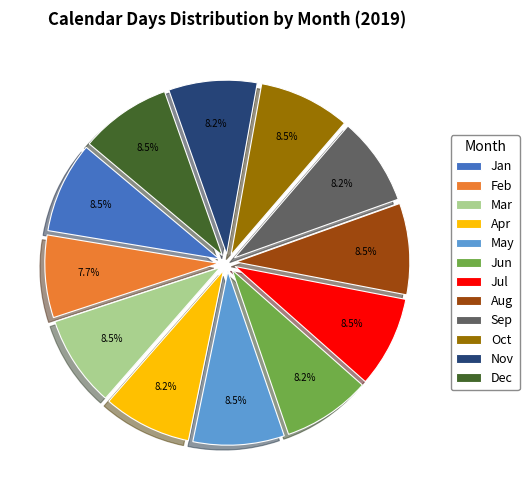

Combined, what portion of the pie is Nov and Aug?

16.7%